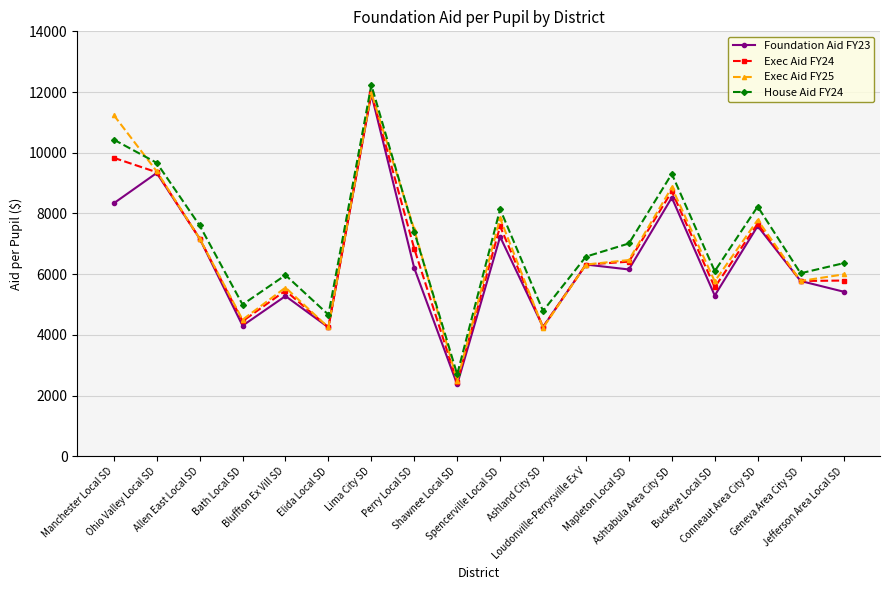

What is the minimum value for House Aid FY24?

2701.5